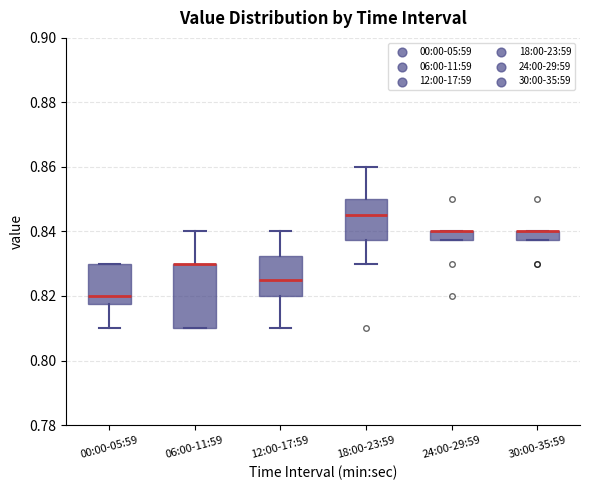

Comparing the boxes themselves (not the whiskers), which one is the tallest?

06:00-11:59